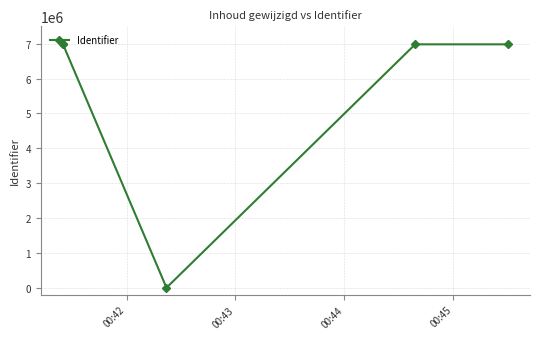

What is the average value?

5584923